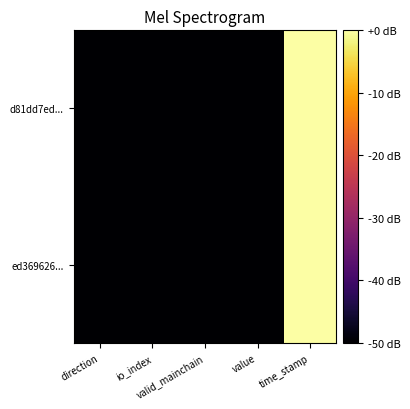

Reading right to left, what are all the values shown in this chart?

d81dd7ed...: time_stamp=0.0	value=-50.0	valid_mainchain=-50.0	io_index=-50.0	direction=-50.0
ed369626...: time_stamp=-0.0	value=-50.0	valid_mainchain=-50.0	io_index=-50.0	direction=-50.0